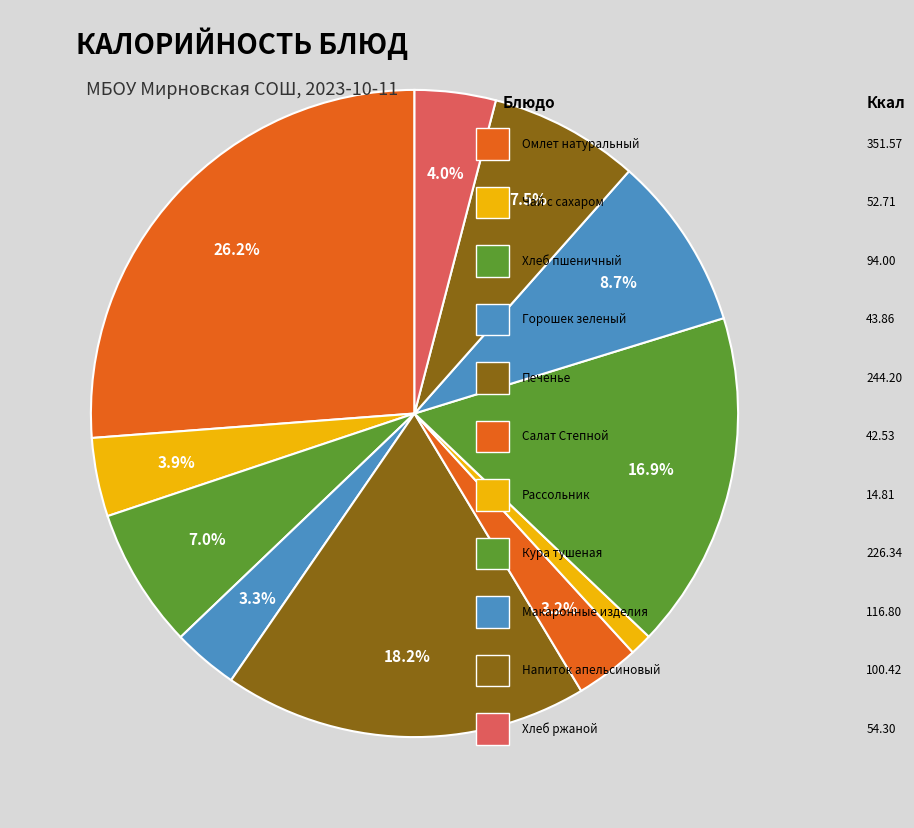

How many segments does this pie chart have?

11